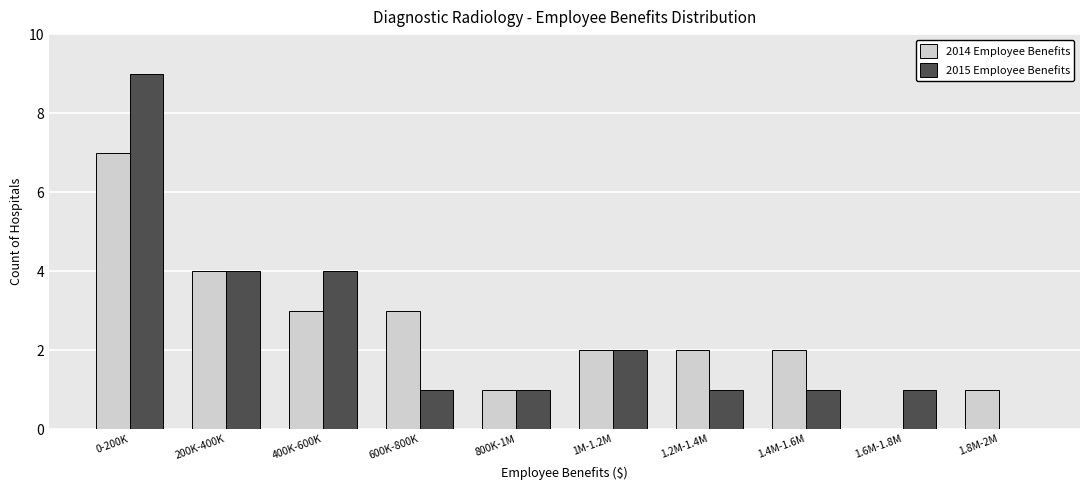

Reading right to left, transcribe all the data shown in this chart.

2014 Employee Benefits: 1.8M-2M=1	1.6M-1.8M=0	1.4M-1.6M=2	1.2M-1.4M=2	1M-1.2M=2	800K-1M=1	600K-800K=3	400K-600K=3	200K-400K=4	0-200K=7
2015 Employee Benefits: 1.8M-2M=0	1.6M-1.8M=1	1.4M-1.6M=1	1.2M-1.4M=1	1M-1.2M=2	800K-1M=1	600K-800K=1	400K-600K=4	200K-400K=4	0-200K=9